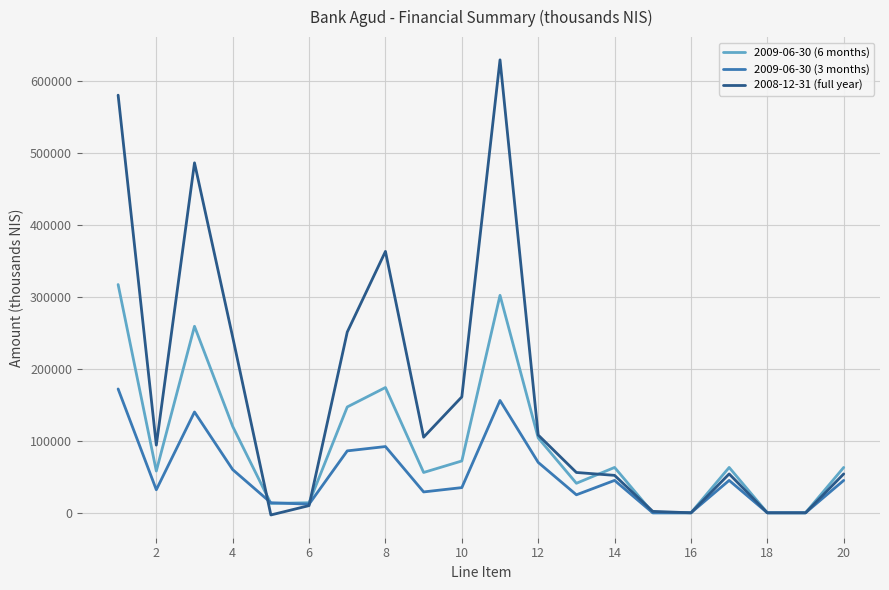

List the series in order of their overall mean, lowest first.

2009-06-30 (3 months), 2009-06-30 (6 months), 2008-12-31 (full year)